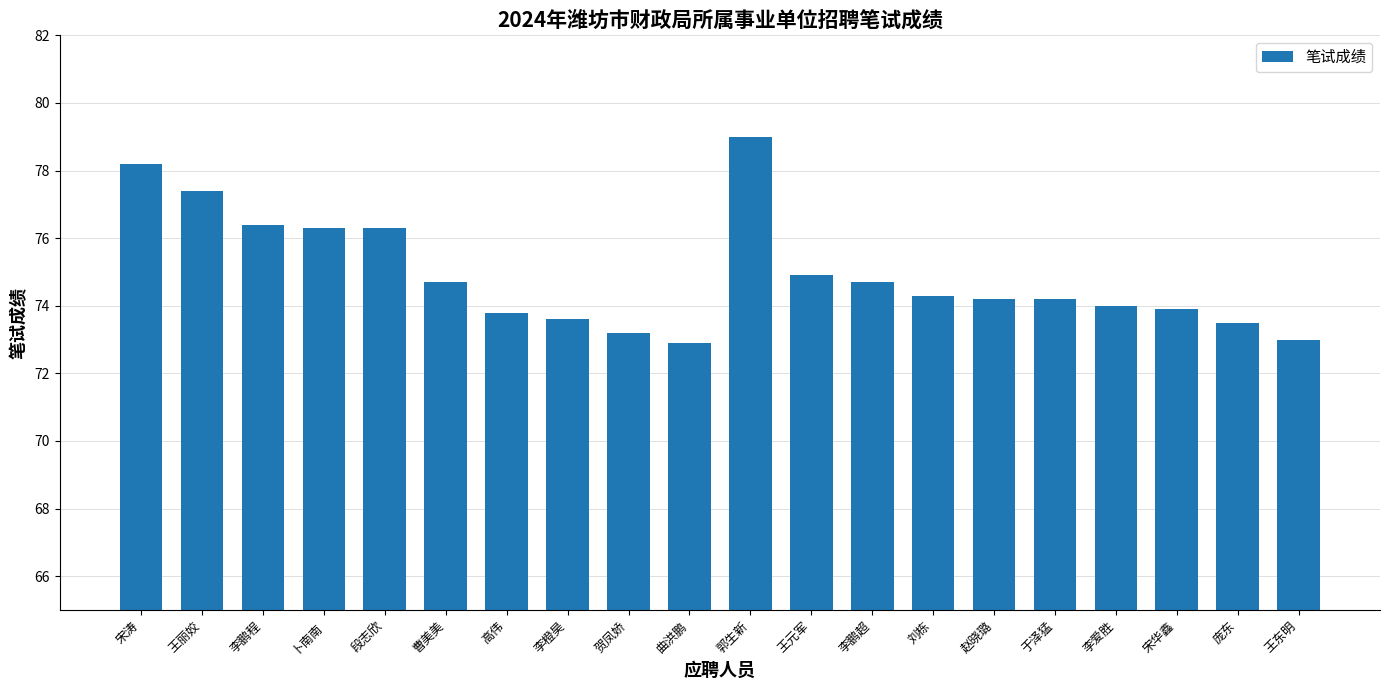

What is the maximum value shown in the chart?

79.0